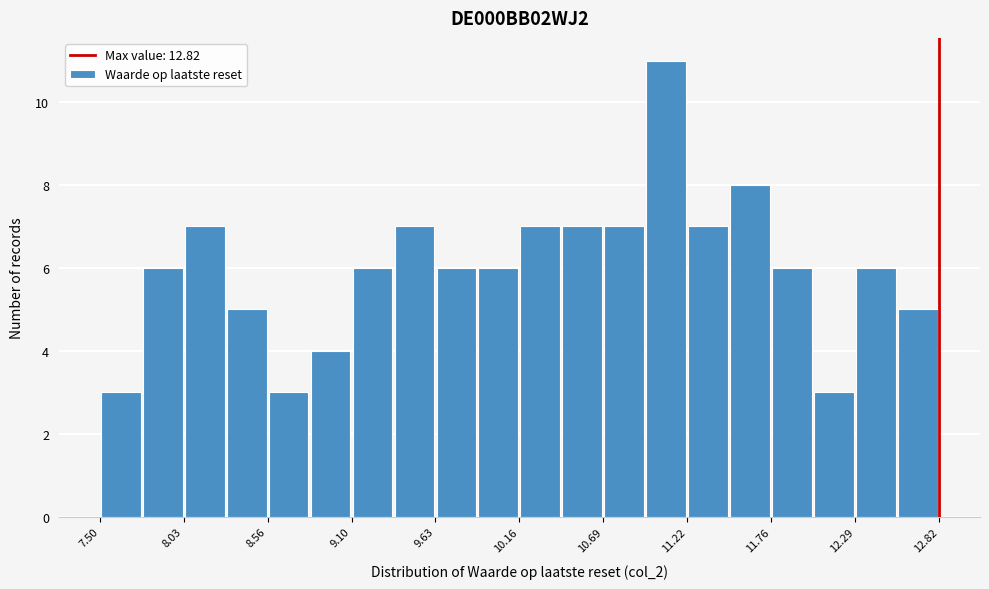

Around what value on the x-axis is the tallest bar? Give the approximate position of its centre, as read against the axis.

11.1